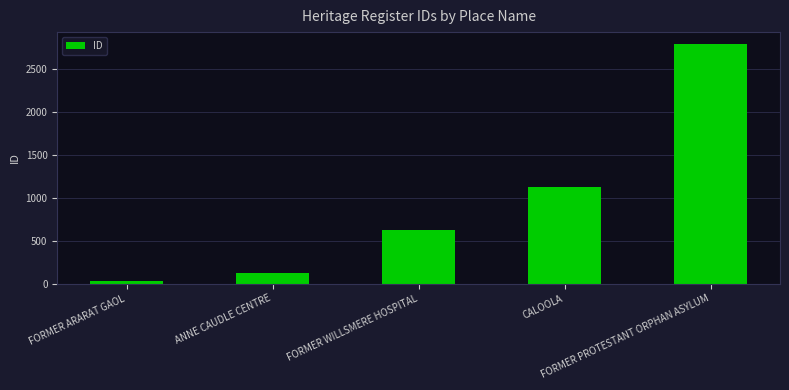

List the labels in order of value, smallest first.

FORMER ARARAT GAOL, ANNE CAUDLE CENTRE, FORMER WILLSMERE HOSPITAL, CALOOLA, FORMER PROTESTANT ORPHAN ASYLUM